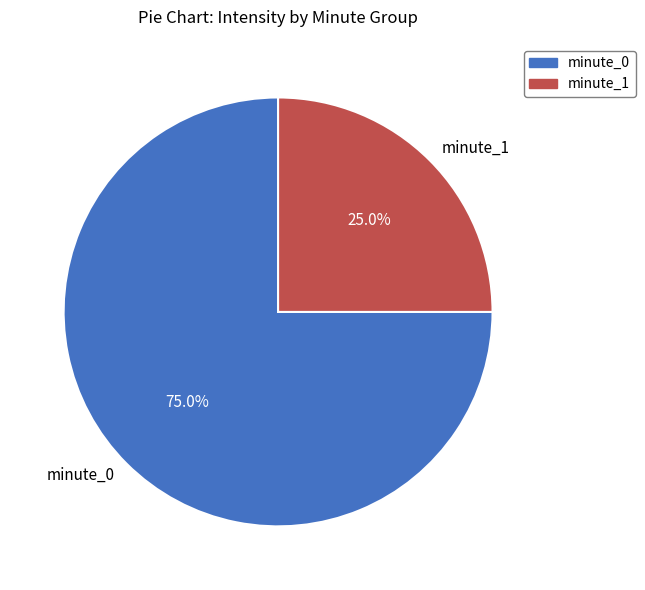

Which category has the smallest portion of the pie?

minute_1